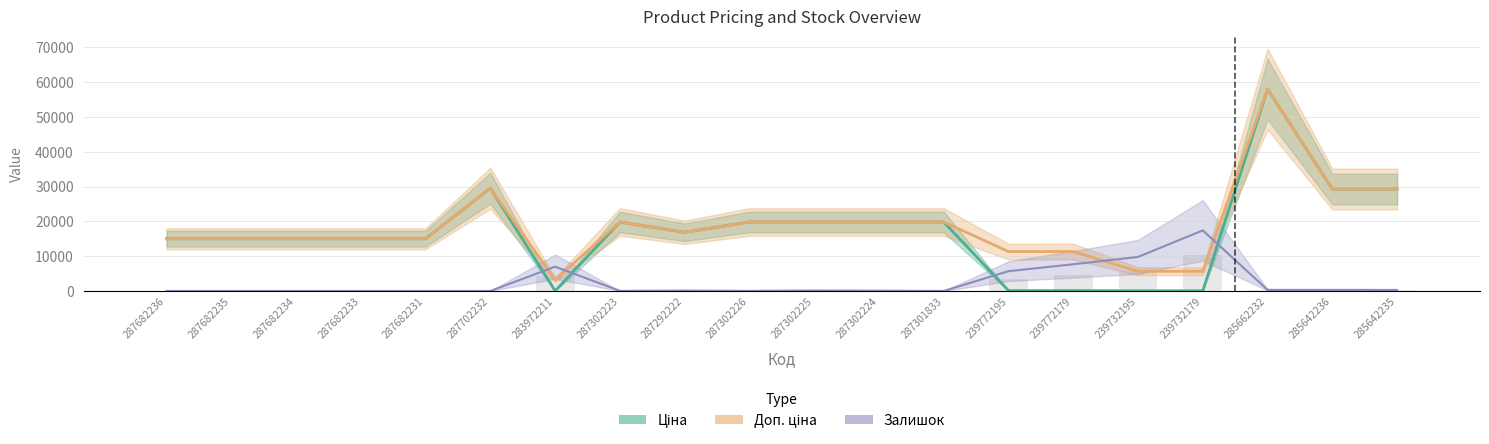

How many bars are there in each group?

3